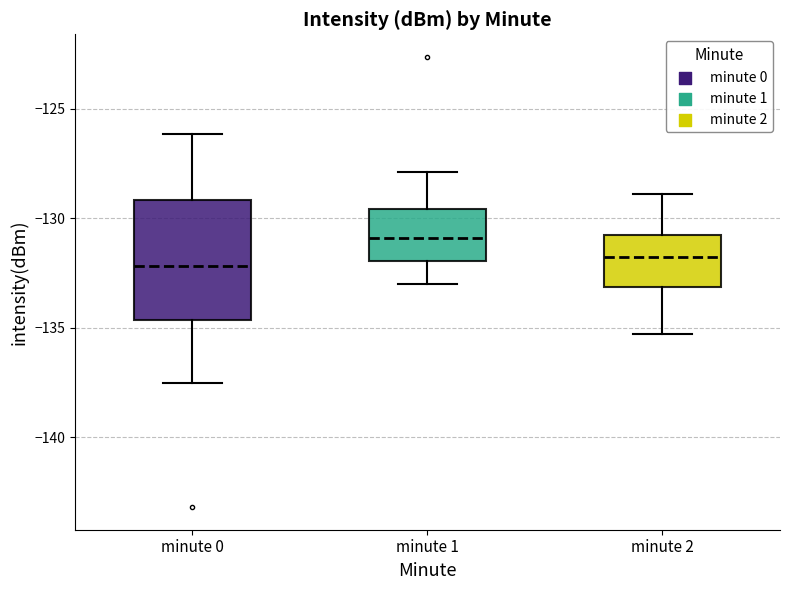

Comparing the boxes themselves (not the whiskers), which one is the tallest?

minute 0